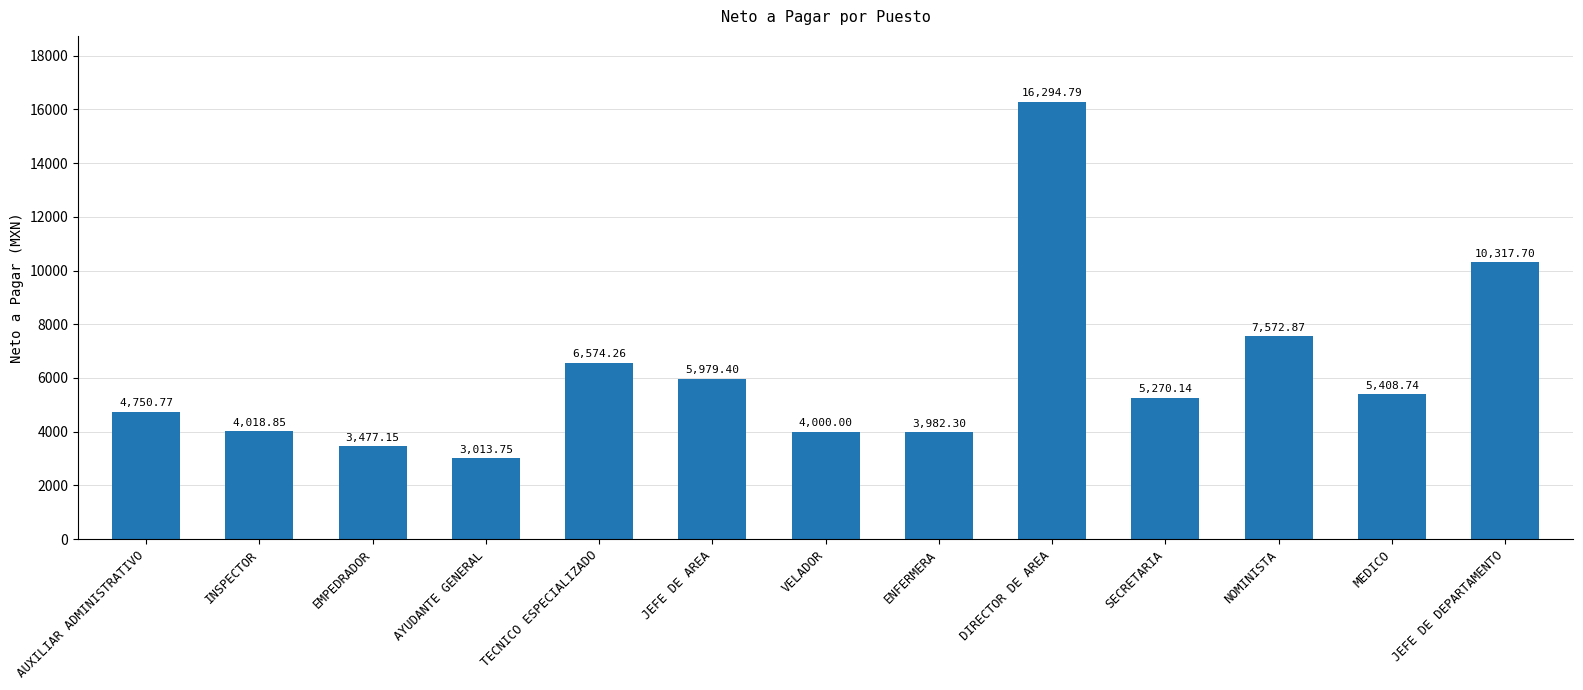

The value at DIRECTOR DE AREA is 16294.8. True or false?

True